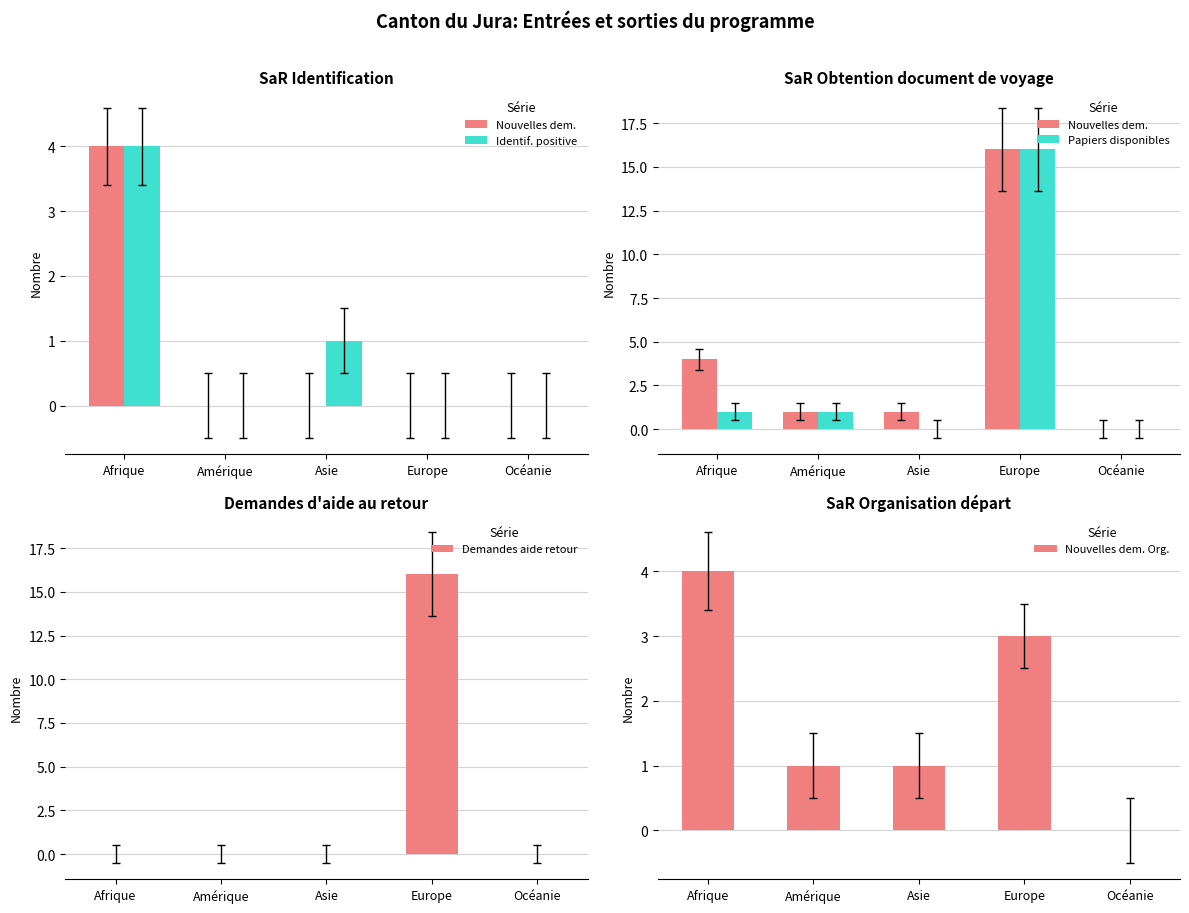

How many groups of bars are there?

5